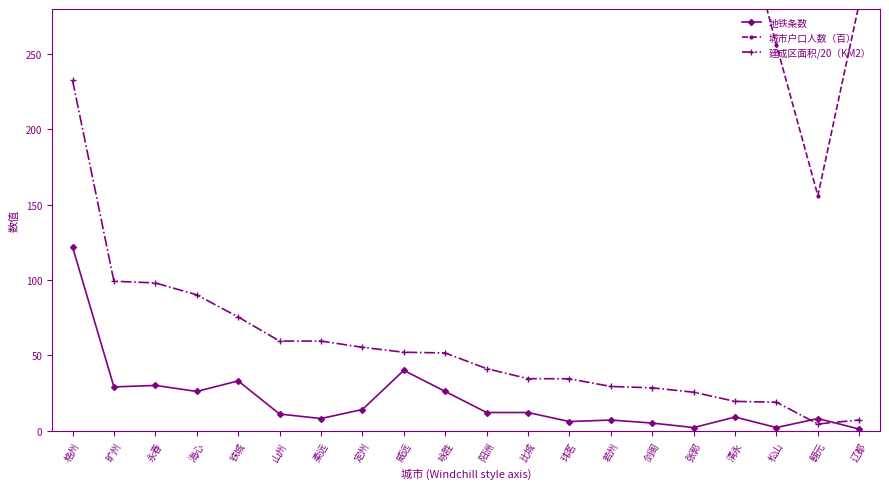

How many data points in 建成区面积/20（KM2） are above 51?

10